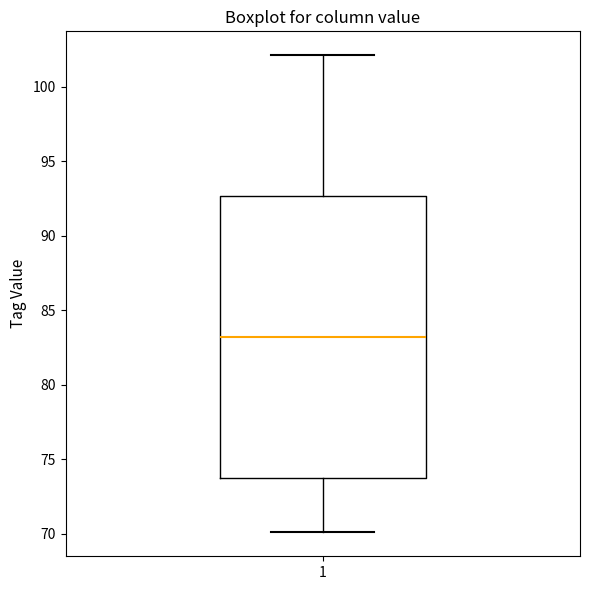

Read this box plot against the y-axis: the position of the median line, the range covered by the box, and the ends of both whiskers. The values are not printed on the chart, so give them approximately, as read against the axis.

median 83.0, box 74.0 to 92.5, whiskers 70.0 to 102.0